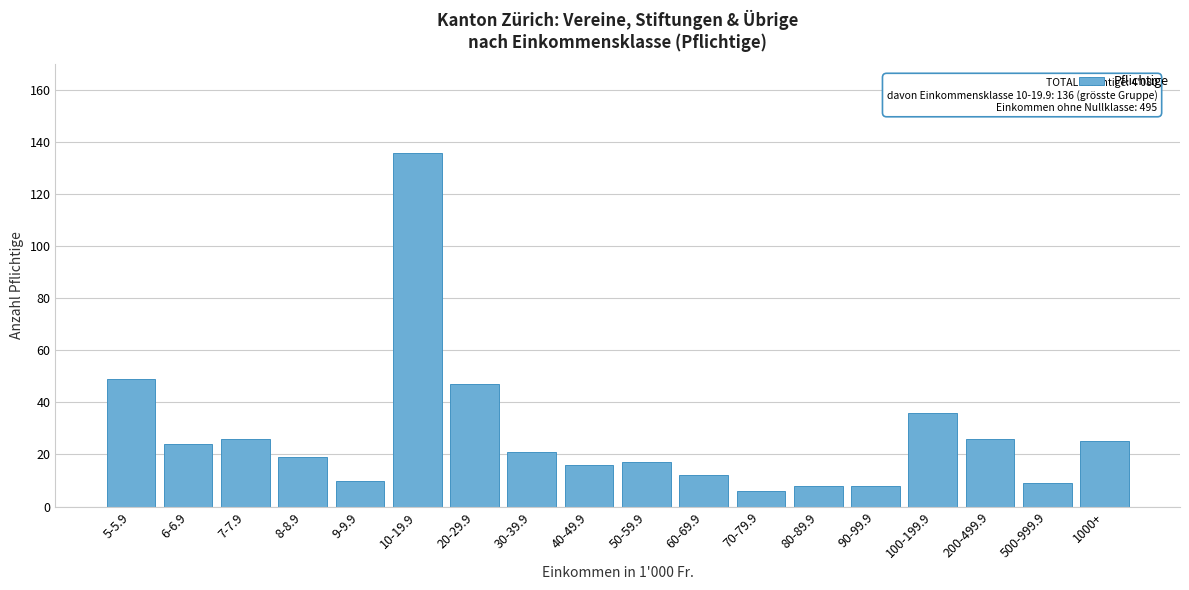

Reading left to right, transcribe all the data shown in this chart.

49	24	26	19	10	136	47	21	16	17	12	6	8	8	36	26	9	25